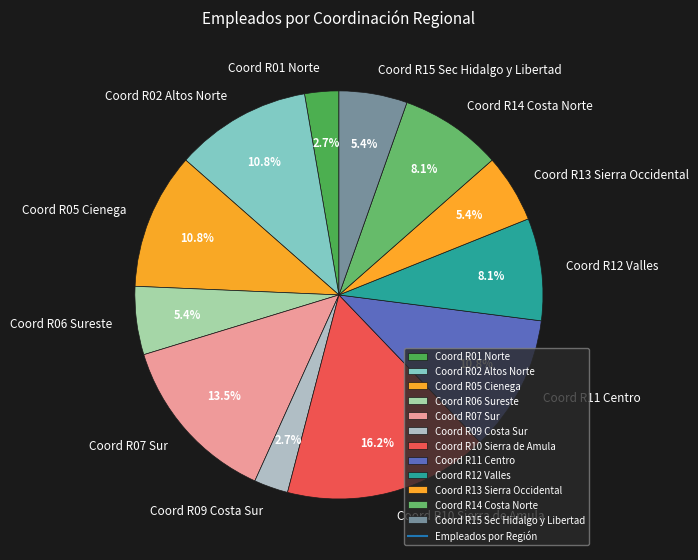

Approximately how many times larger is the value at Coord R06 Sureste compared to Coord R05 Cienega?

0.5